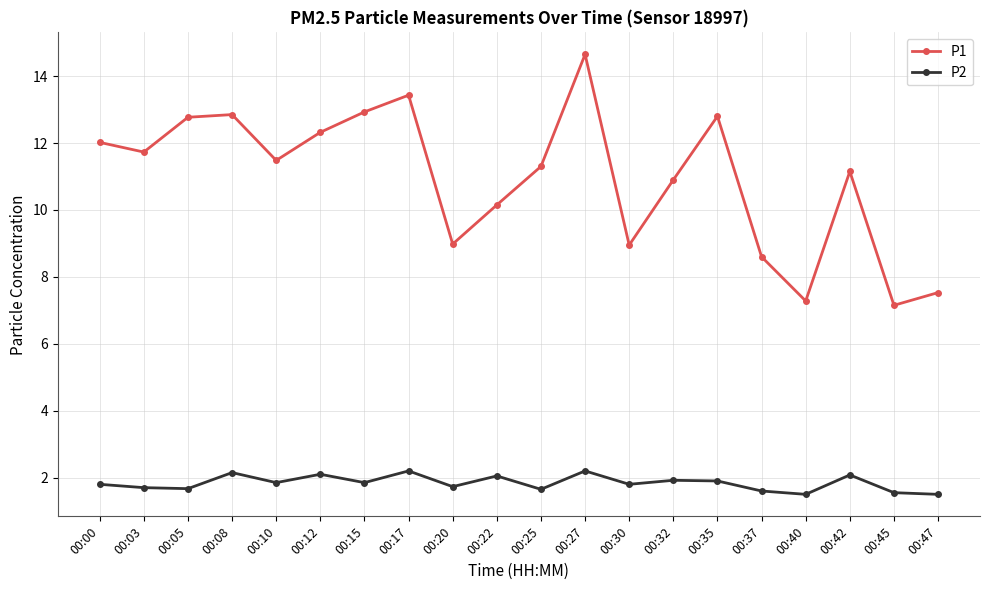

What are all the series names shown in the legend?

P1, P2